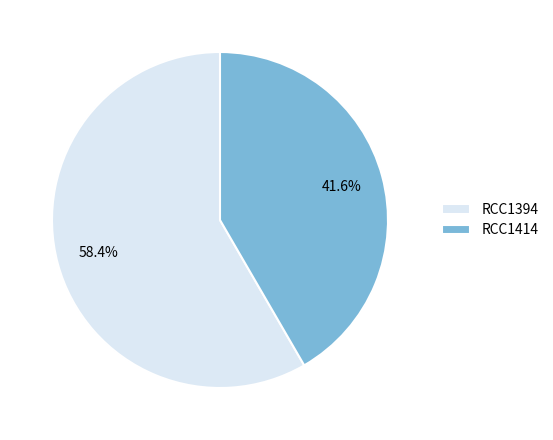

Is it true that RCC1414 is 52% of the pie?

False